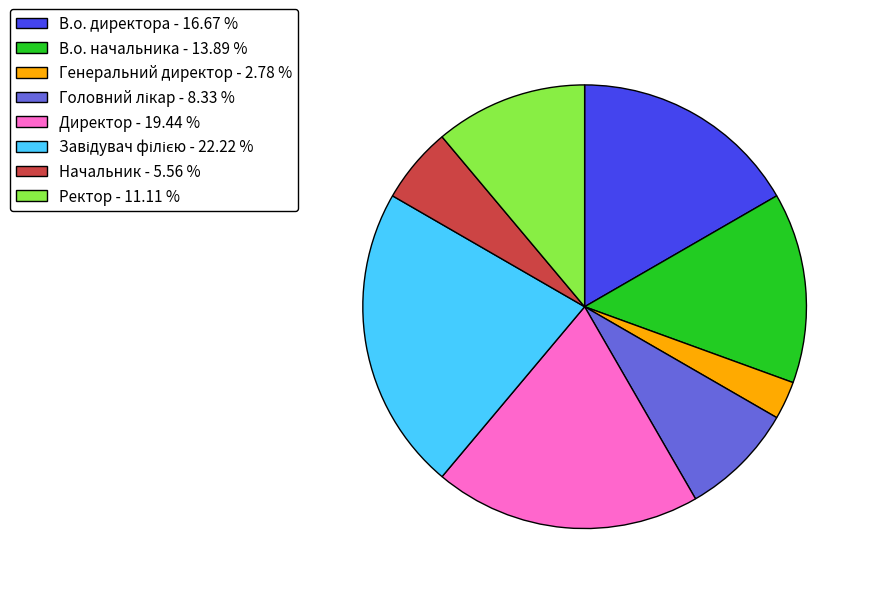

What is the ratio of the value at Ректор to the value at Генеральний директор?

4.0